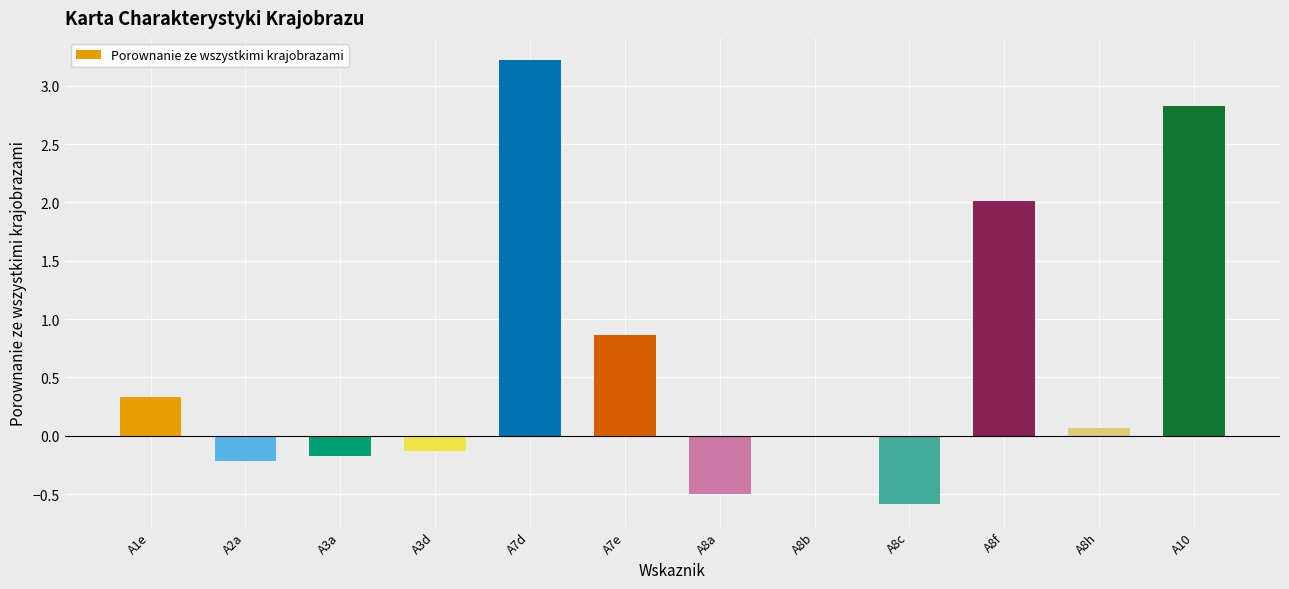

Are the bars grouped side by side (vs. stacked)?

No